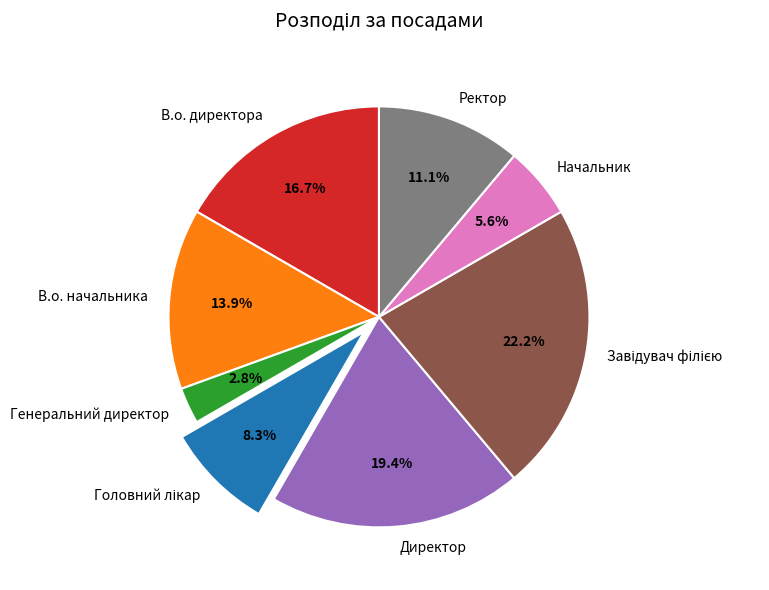

What portion of the pie excludes Генеральний директор?

97.2%